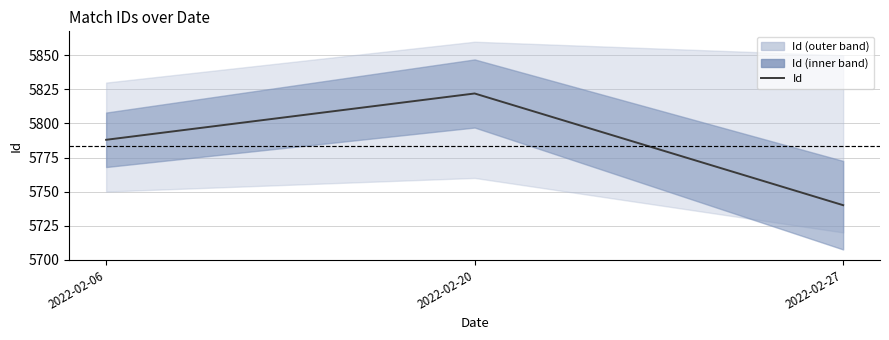

Rank the categories by value from highest to lowest.

2022-02-20, 2022-02-06, 2022-02-27